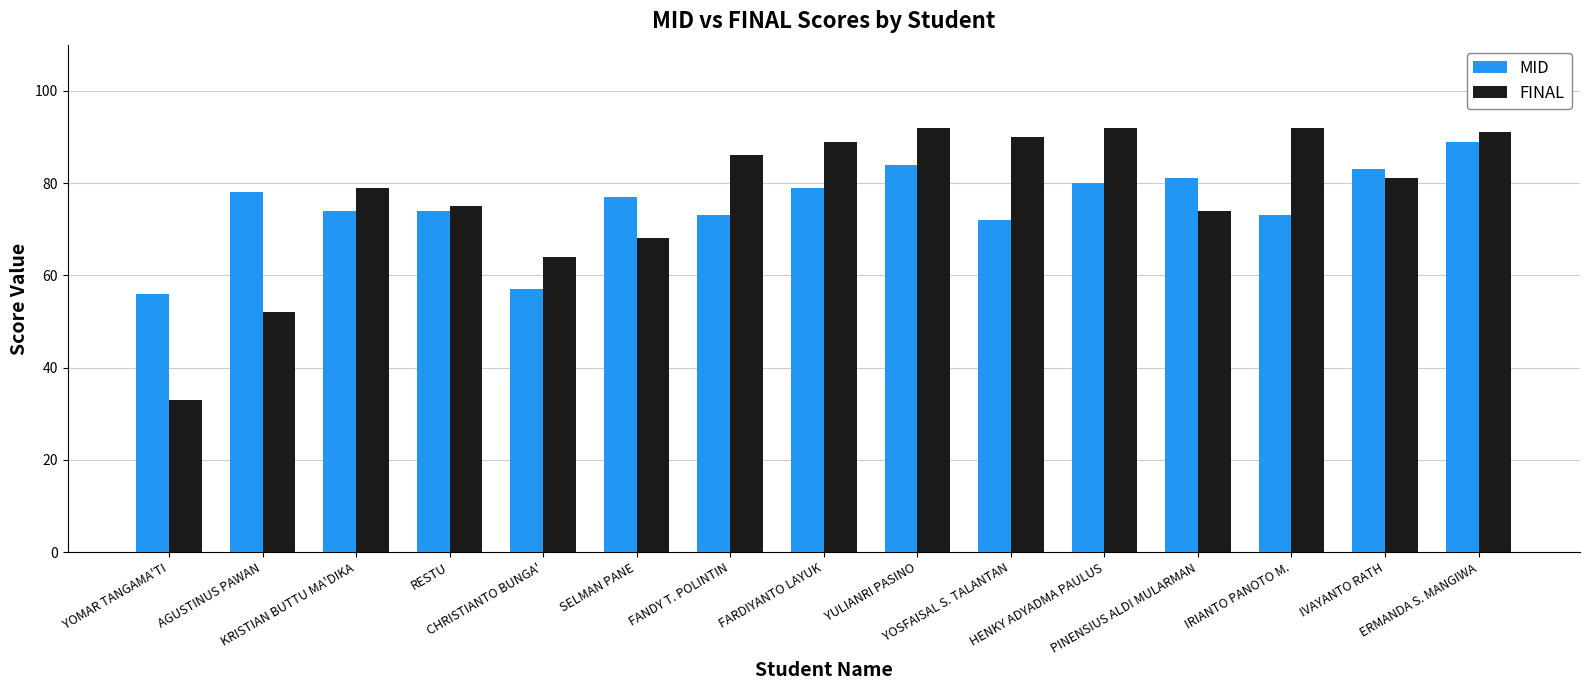

The value of FINAL at AGUSTINUS PAWAN is 52. True or false?

True